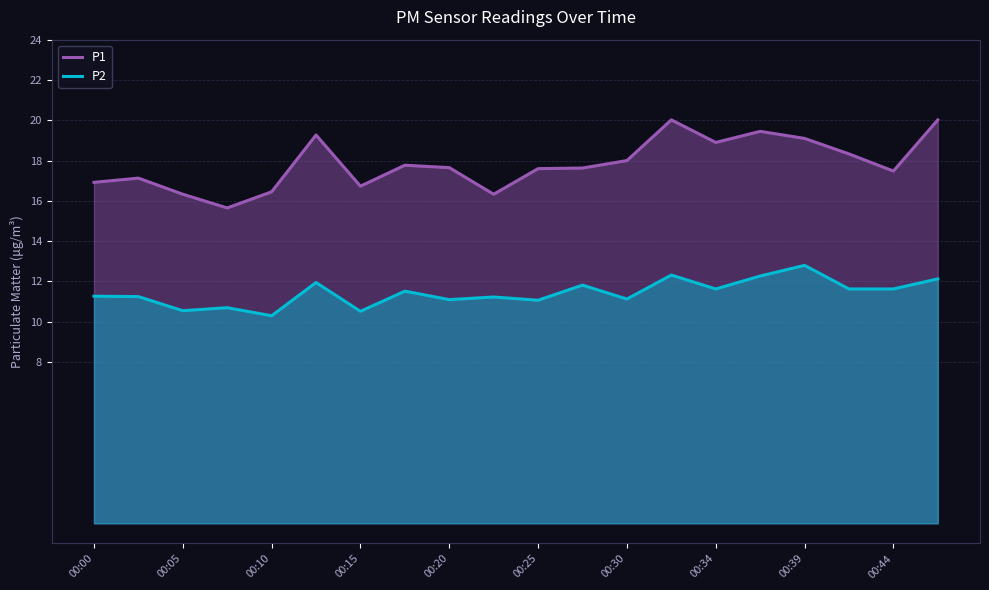

How many lines are shown in the chart?

2